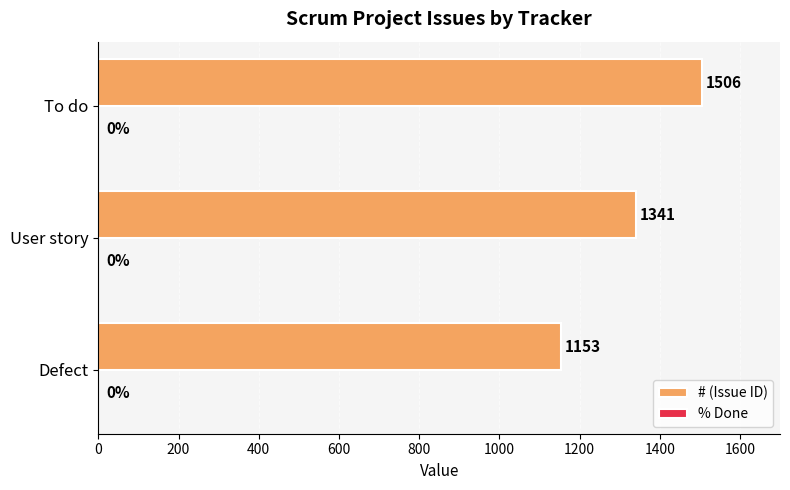

Are the bars horizontal?

Yes